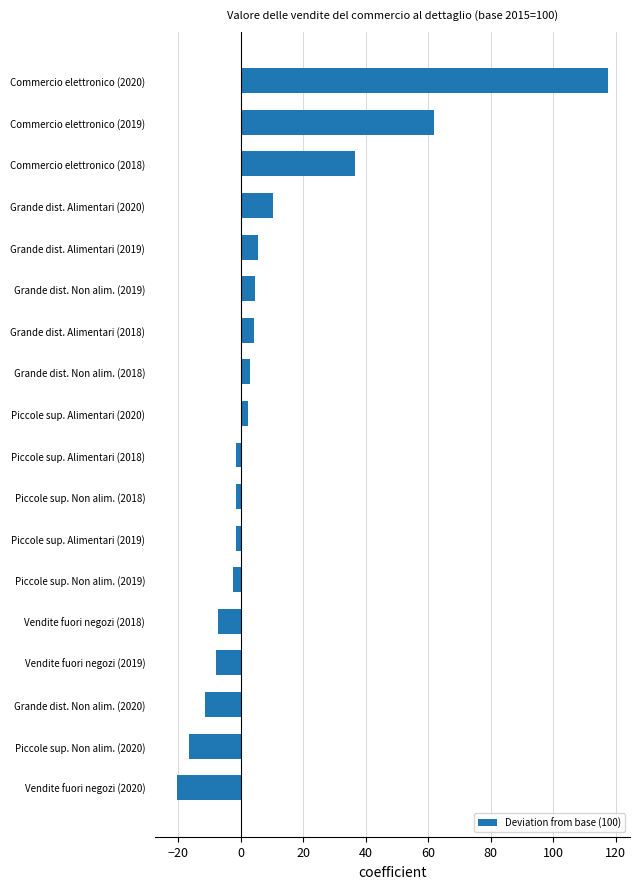

What is the sum of all values?

174.3